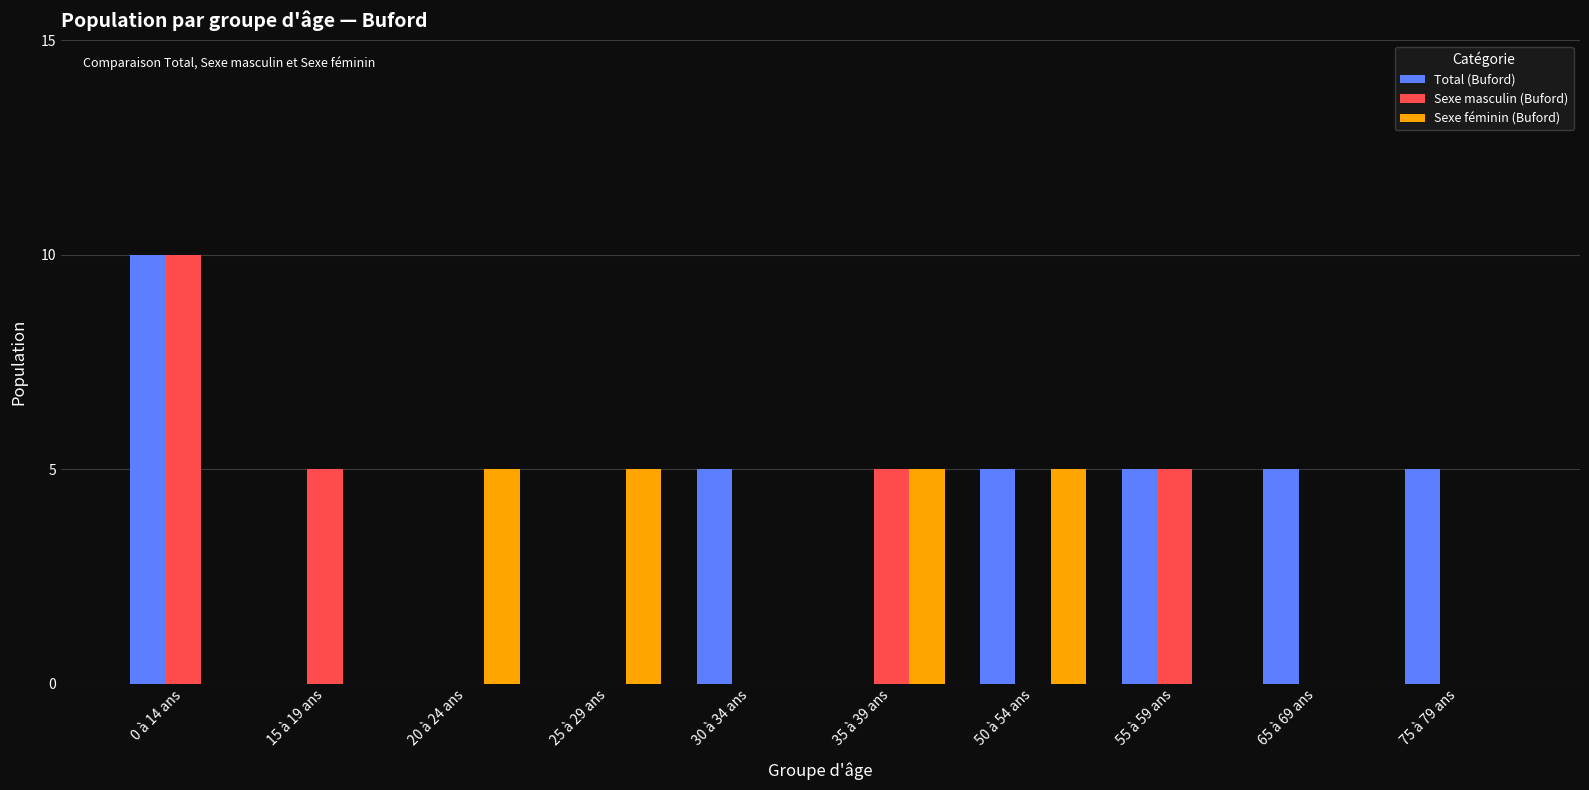

What is the total value across all series at 25 à 29 ans?

5